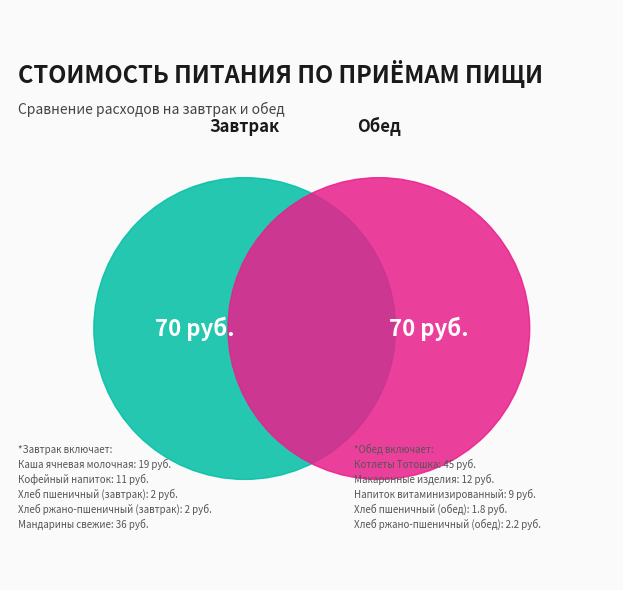

Which slice is the smallest?

Хлеб пшеничный (обед)